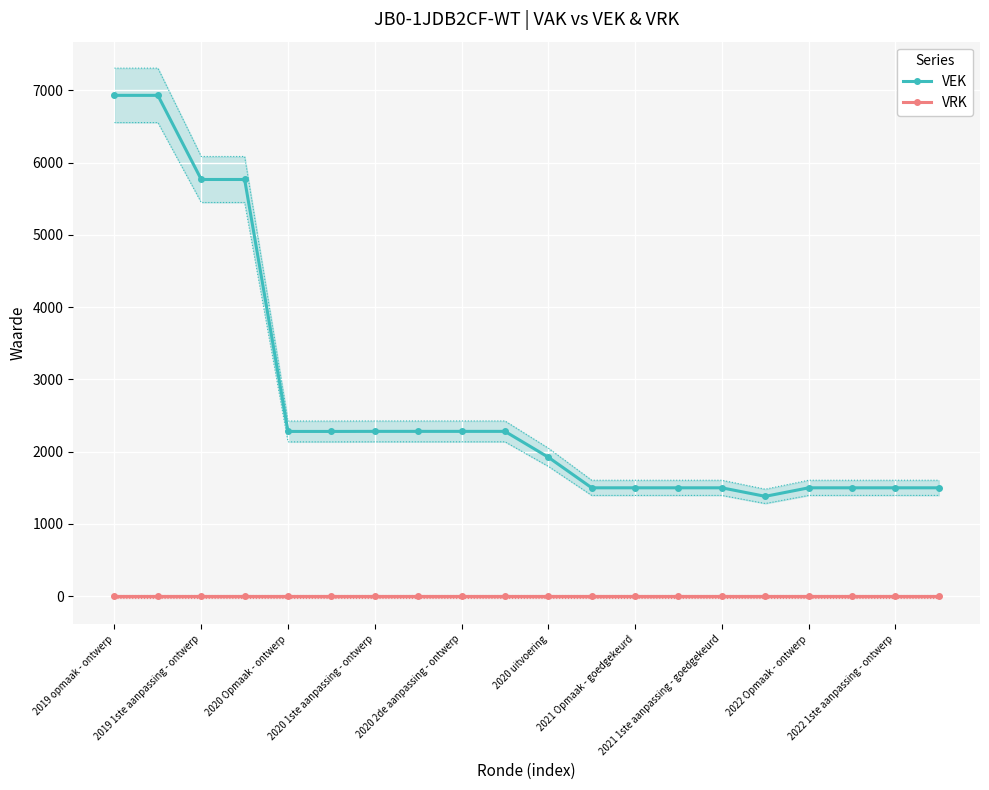

Reading left to right, extract all data points from this chart.

VEK: 6930	6930	5766	5766	2280	2280	2281	2281	2281	2281	1923	1500	1500	1500	1500	1382	1500	1500	1500	1500
VRK: 0	0	0	0	0	0	0	0	0	0	0	0	0	0	0	0	0	0	0	0